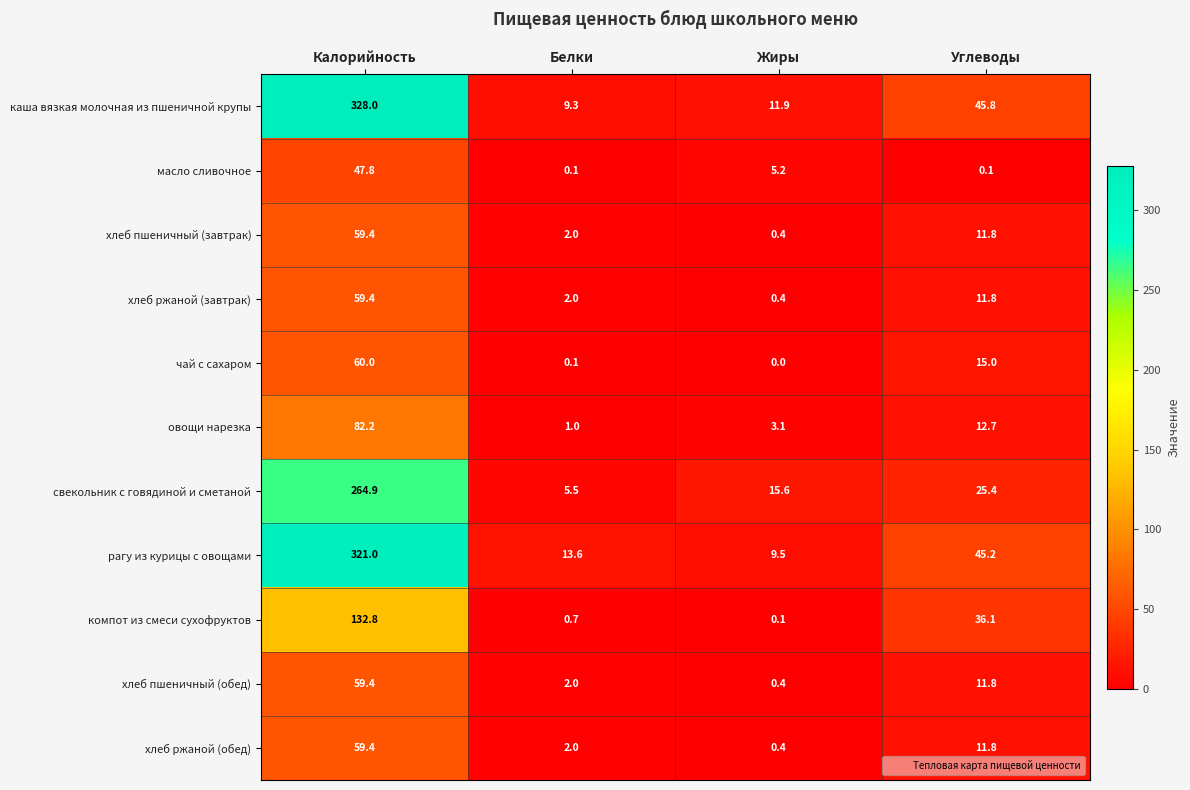

List the labels in order of рагу из курицы с овощами value, smallest first.

Жиры, Белки, Углеводы, Калорийность